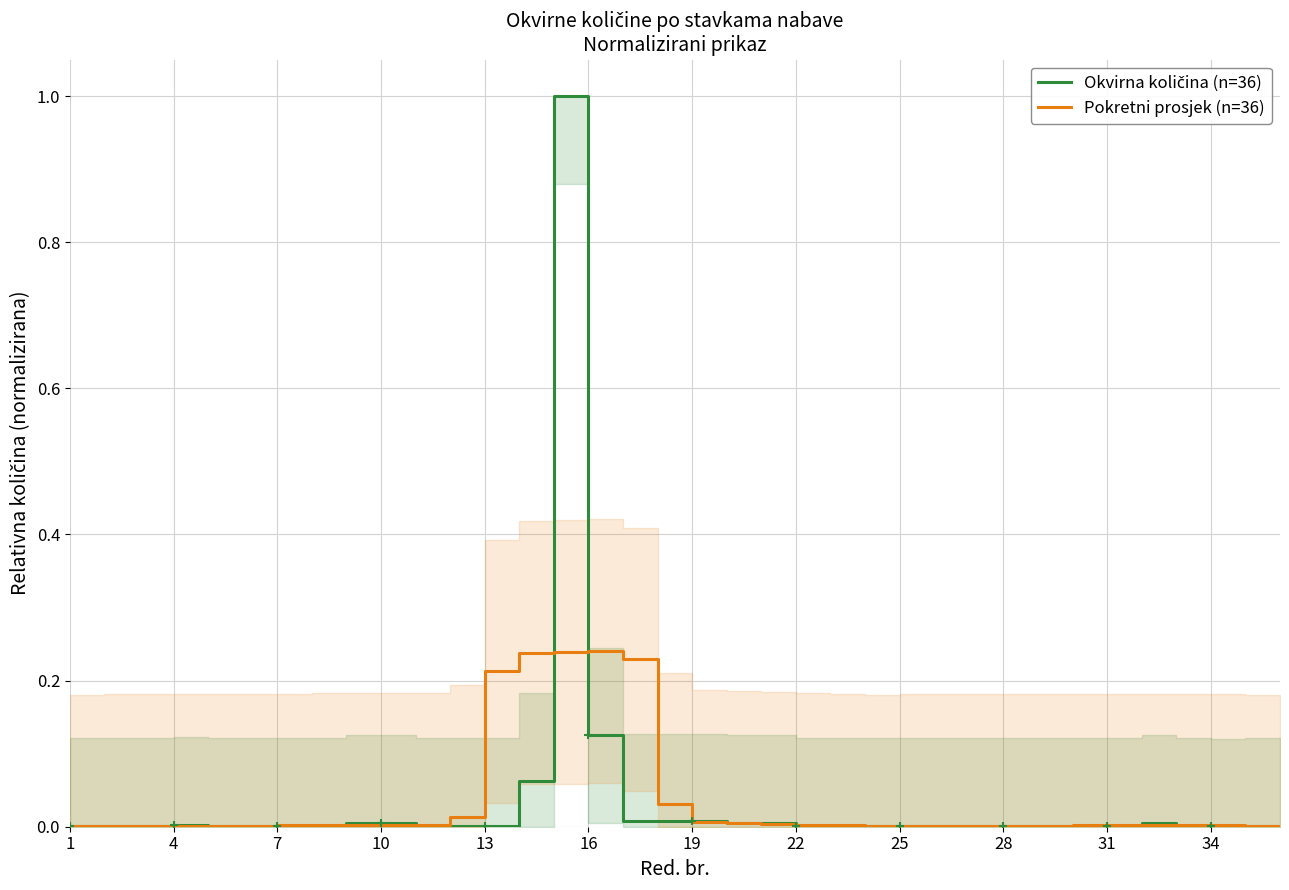

The Pokretni prosjek (n=36) series shows 0.0 at 25. True or false?

True